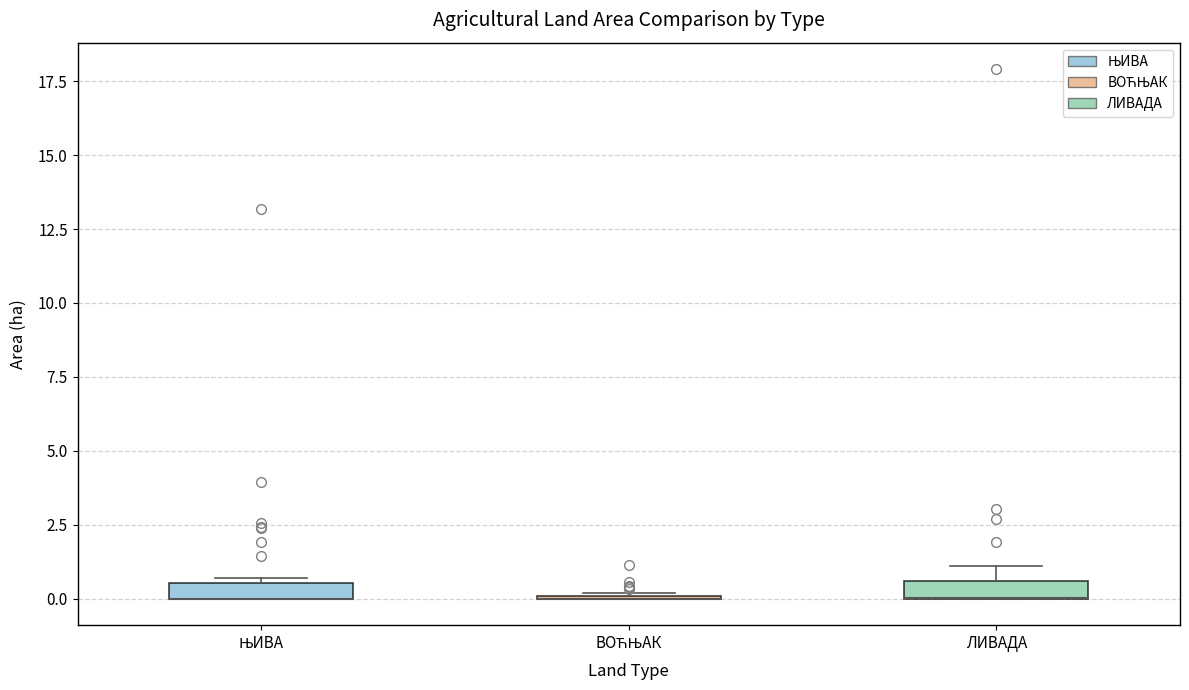

Where is the upper edge of the box for ЊИВА on the y-axis? The values are not printed on the chart, so give them approximately, as read against the axis.

0.5